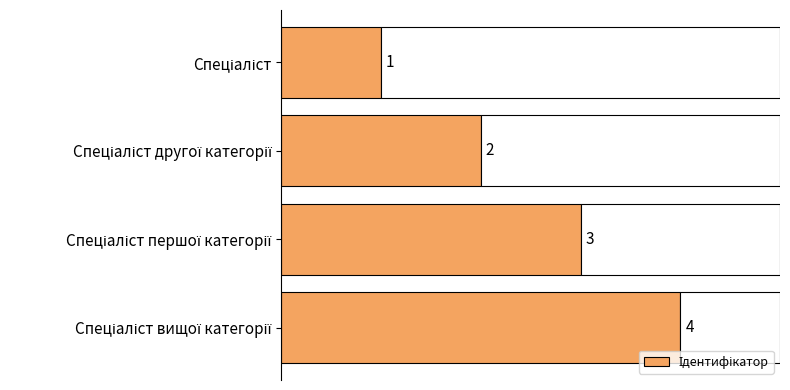

What is the difference between the values at Спеціаліст вищої категорії and Спеціаліст першої категорії?

1